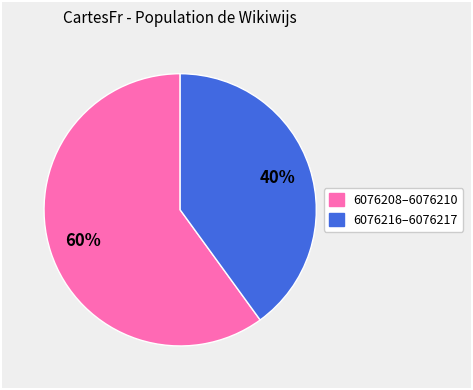

To the nearest percent, what is the average slice percentage?

50%